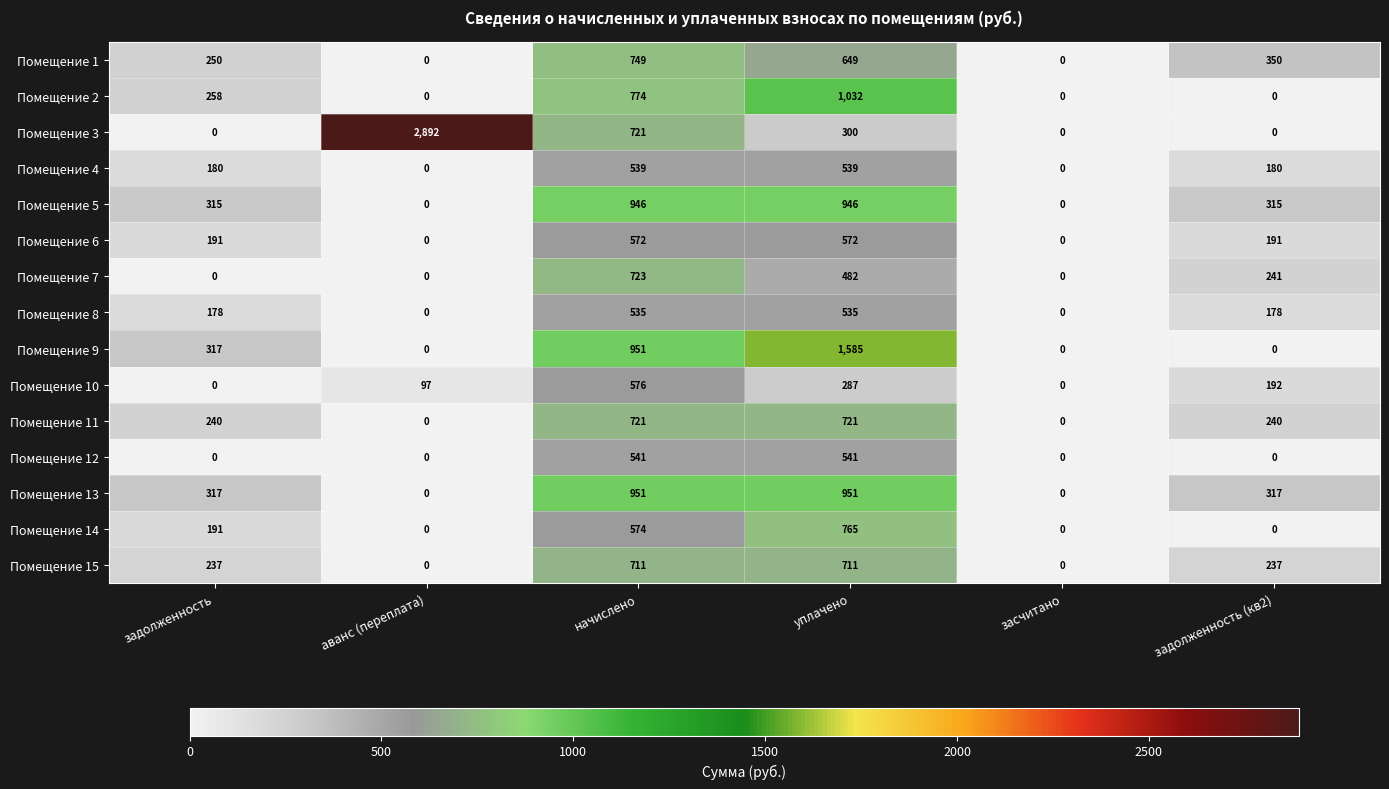

Where is Помещение 10 nearest to the value 288?

уплачено